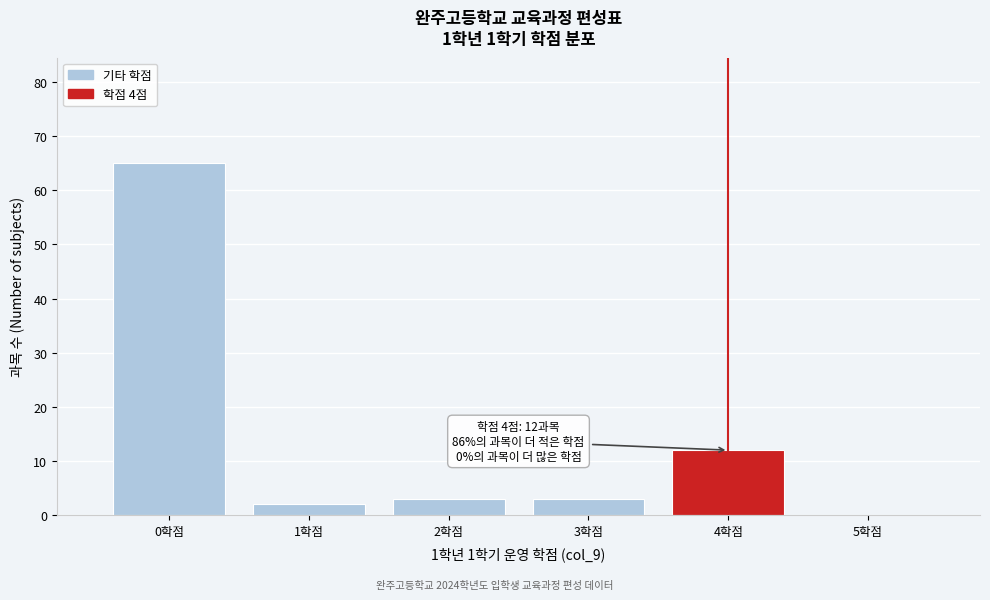

Over which range of the x-axis is the bar tallest?

-0.5 to 0.5